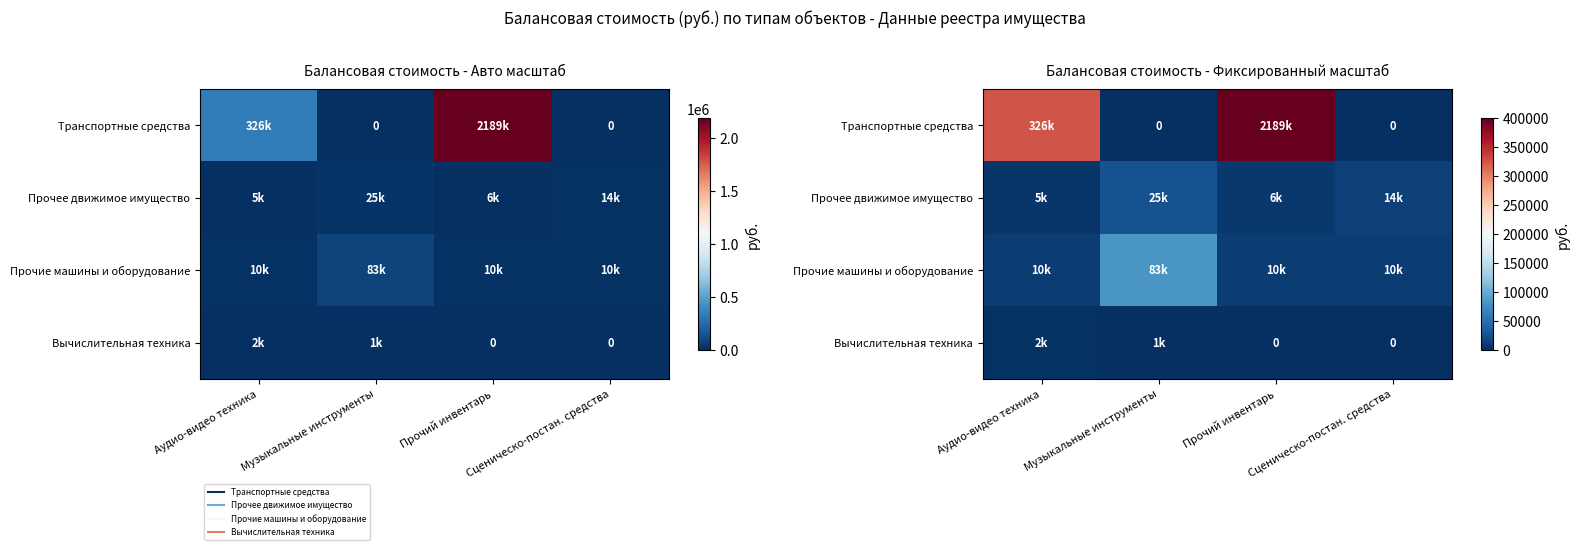

List the series in order of their peak value, lowest first.

Вычислительная техника, Прочее движимое имущество, Прочие машины и оборудование, Транспортные средства